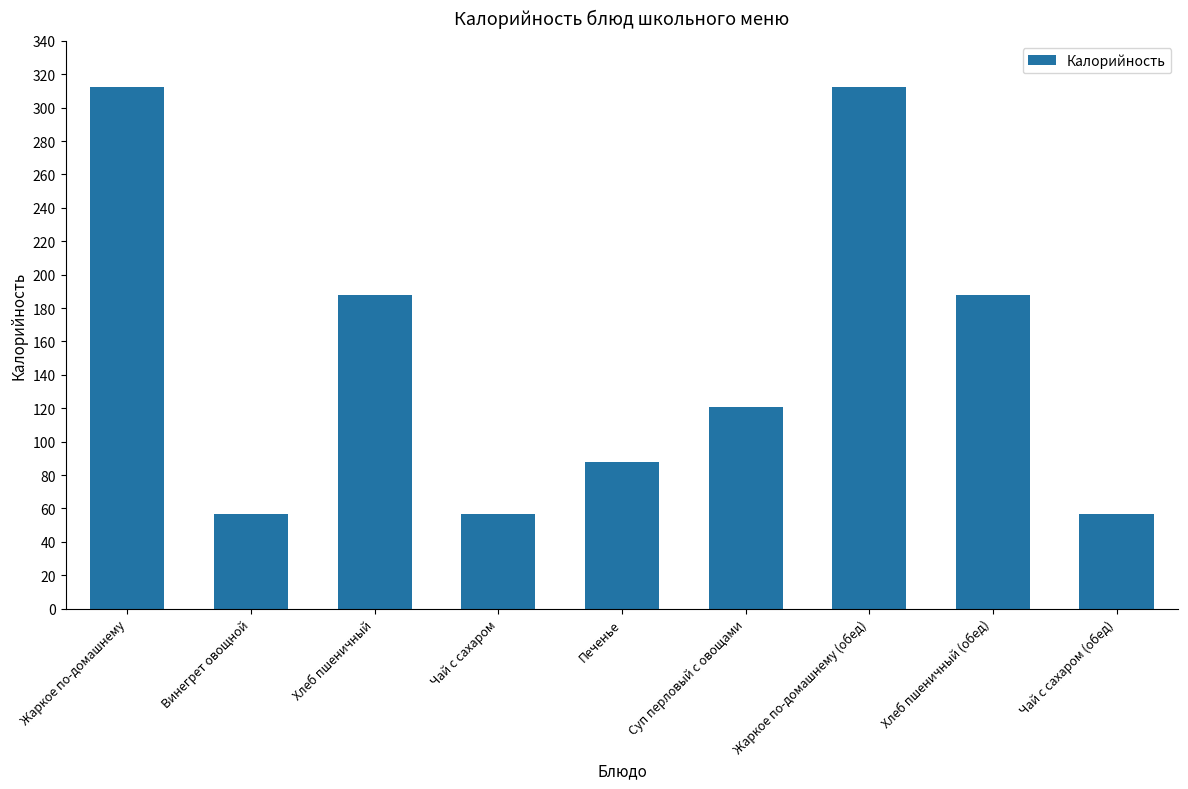

What is the greatest value displayed?

312.6